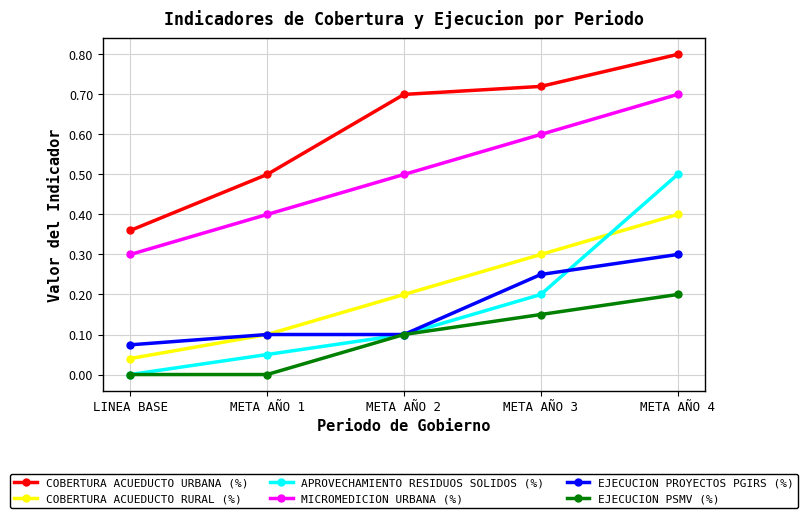

True or false: APROVECHAMIENTO RESIDUOS SOLIDOS (%) has more than 2 points higher than both neighbors.

False